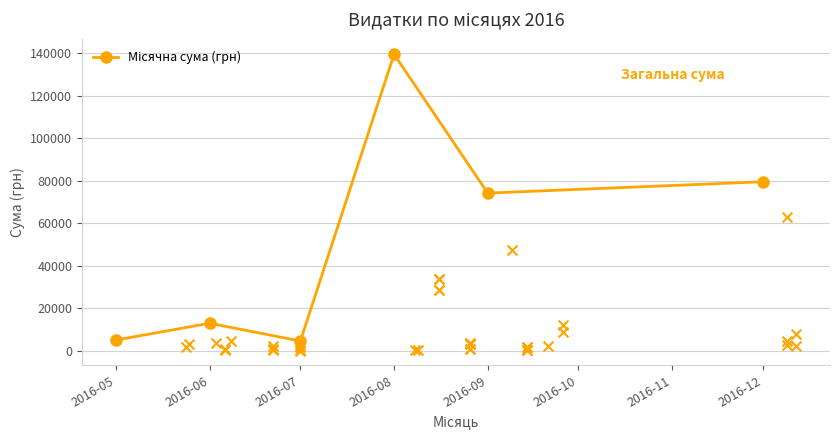

What is the ratio of the value at 2016-06 to the value at 2016-05?

2.6